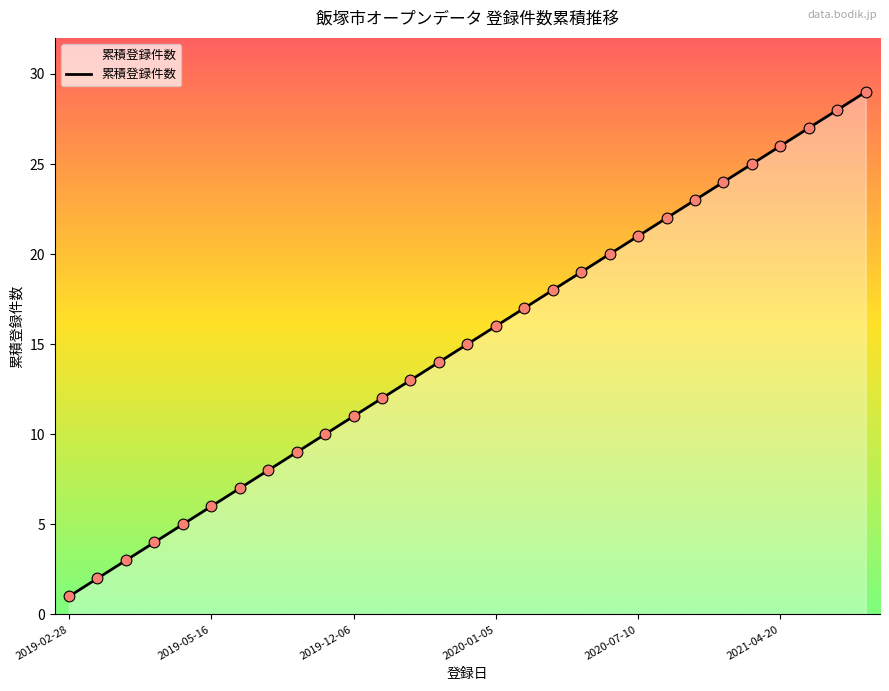

What is the difference between the maximum and minimum values?

28